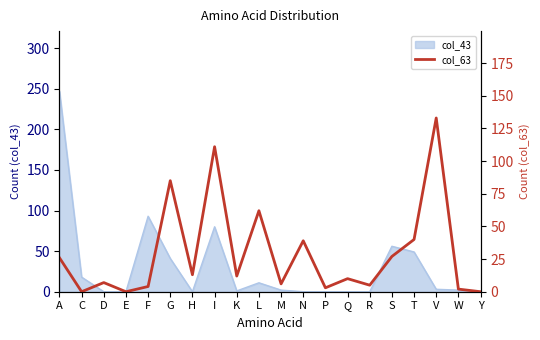

True or false: the data shows 2 at F.

False